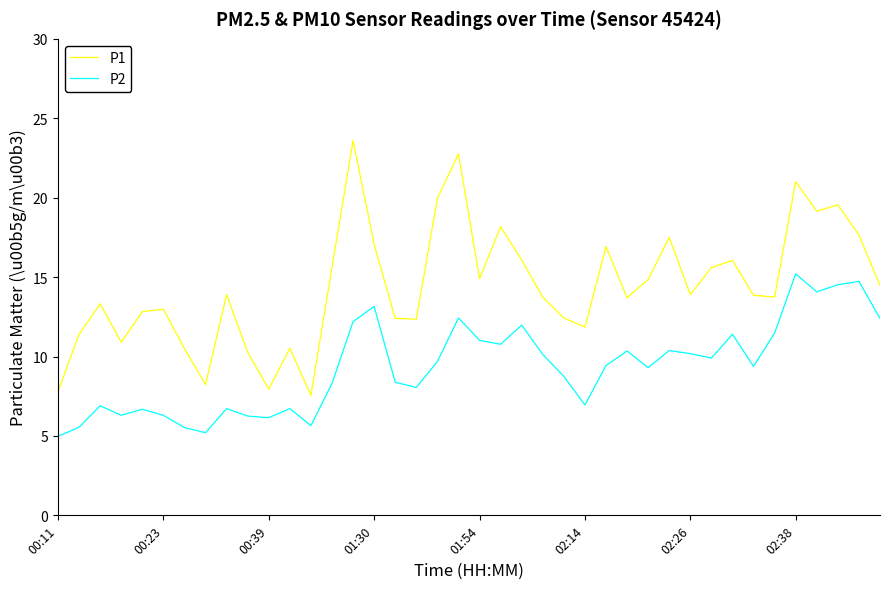

Which series has the widest spread of values?

P1